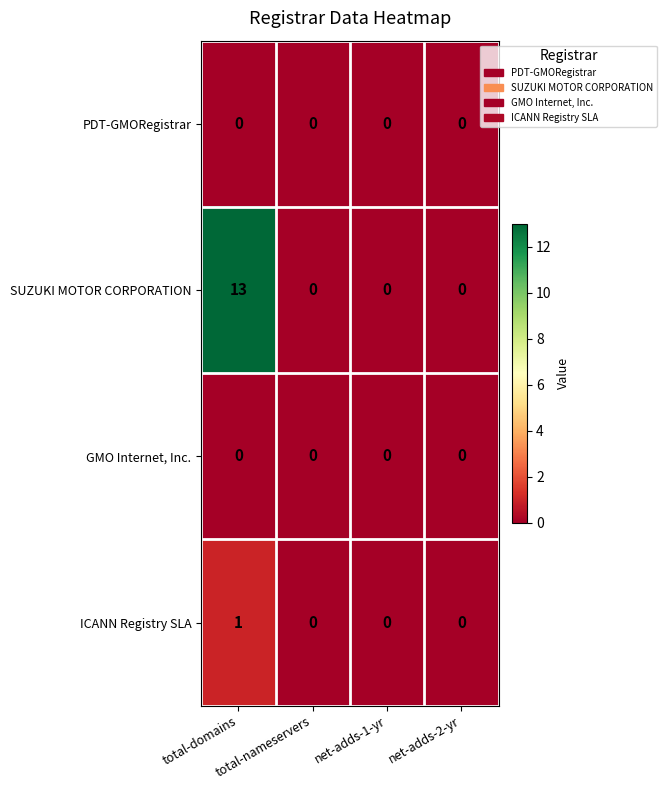

Which series has the largest range (max minus min)?

SUZUKI MOTOR CORPORATION